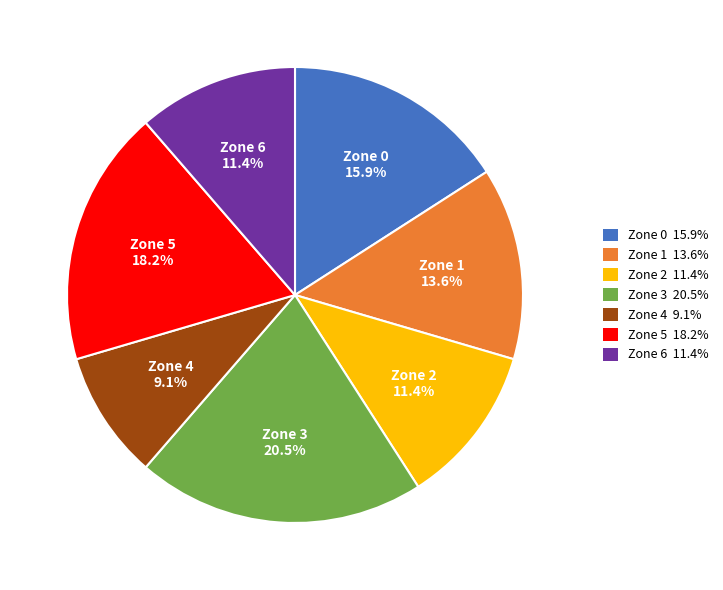

Which slice is the largest?

Zone 3